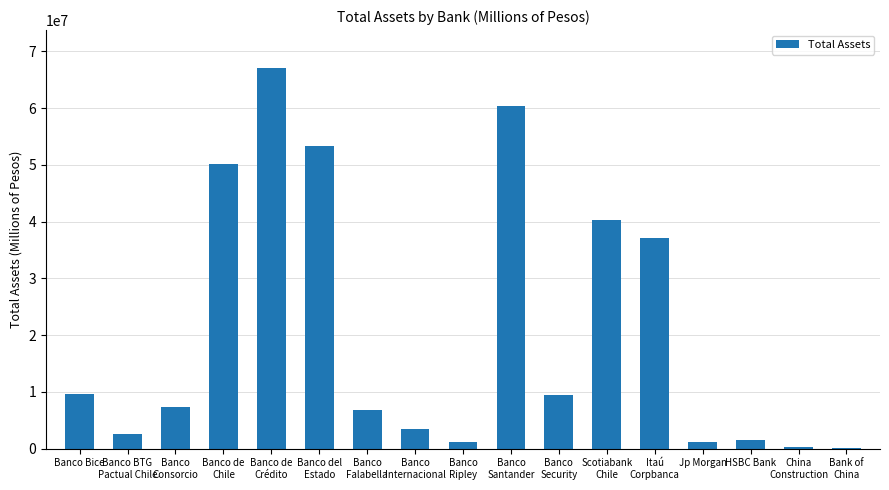

True or false: the data shows 4444141.9 at Banco Bice.

False